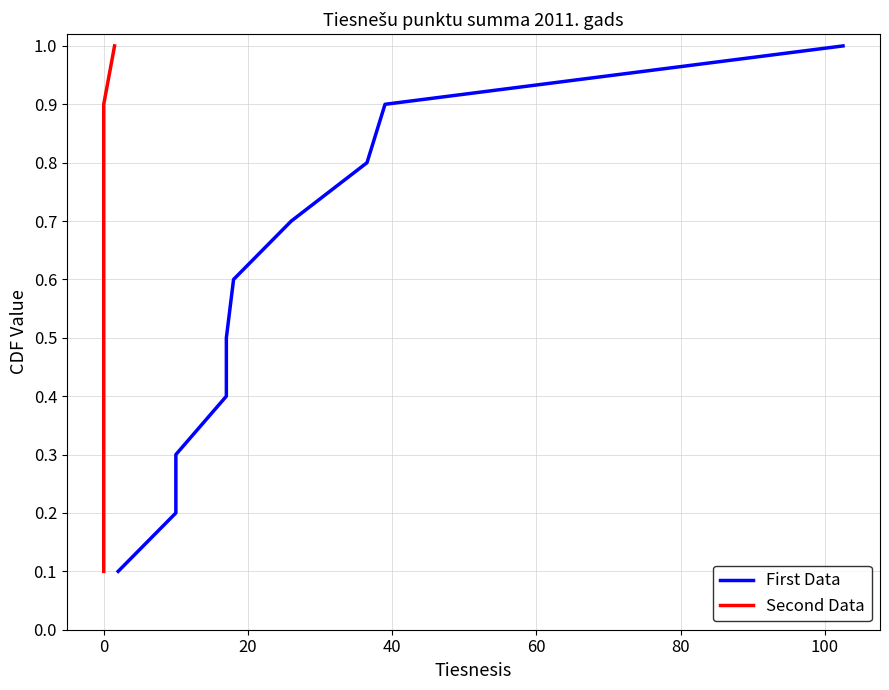

What are all the series names shown in the legend?

First Data, Second Data